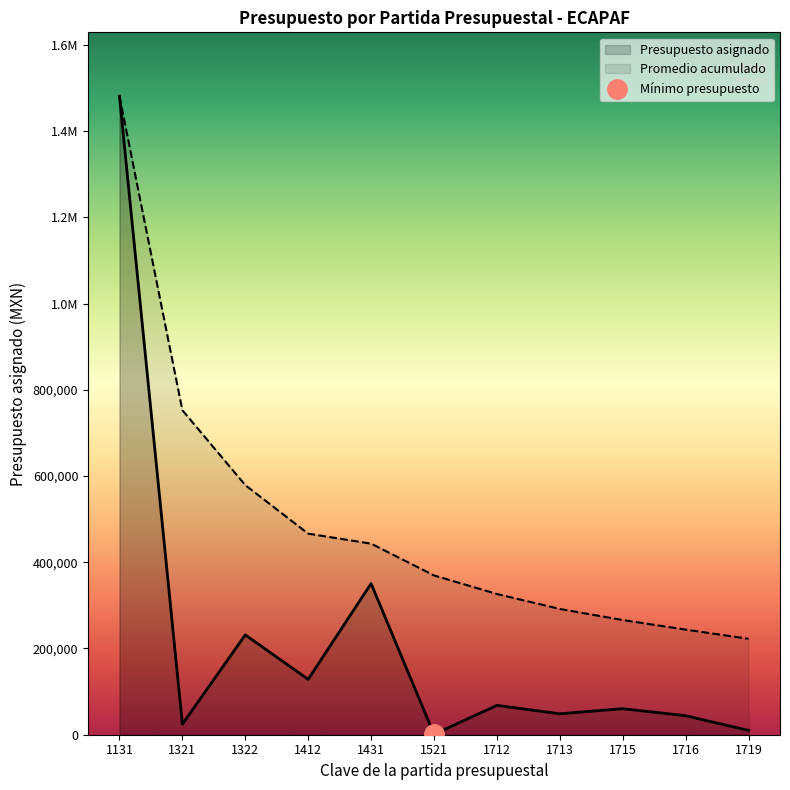

At which category does the chart reach its peak across all series?

1131